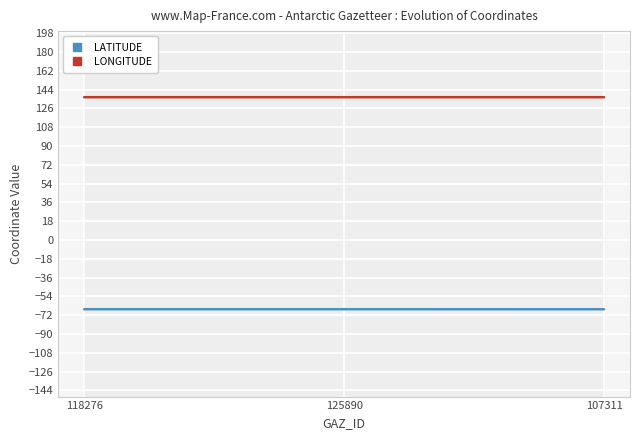

The LATITUDE series shows -103.8 at 107311. True or false?

False